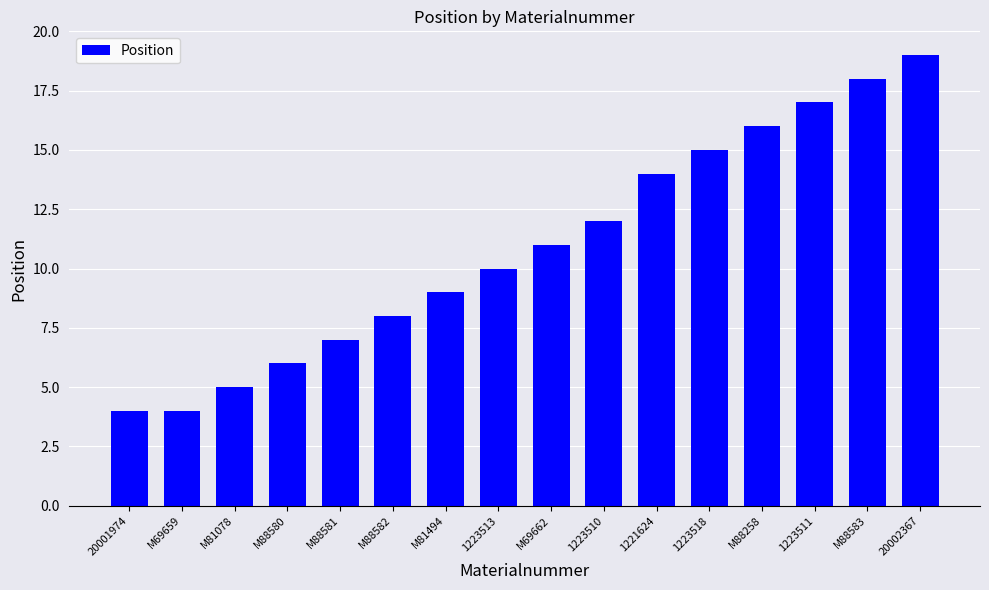

What is the label of the 12th bar from the left?

1223518